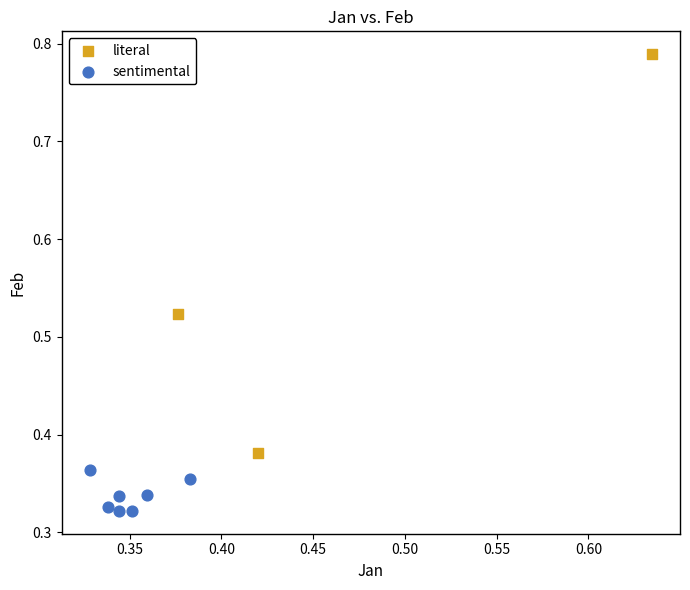

Which series reaches the maximum Y coordinate?

literal